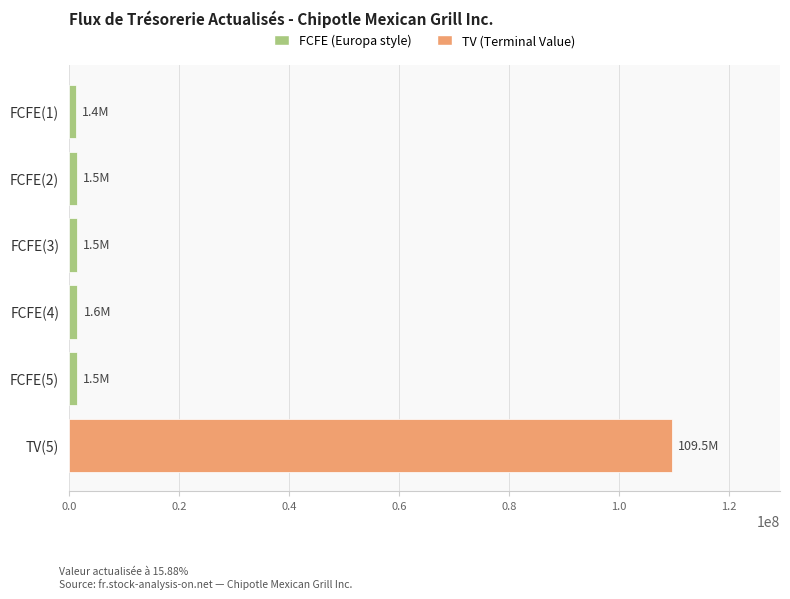

What is the difference between the maximum and minimum values?

108144865